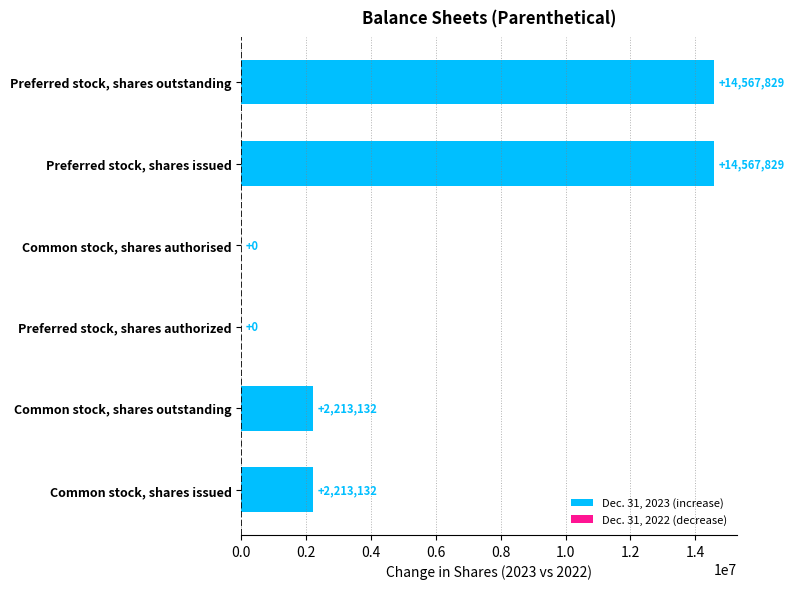

What is the sum of the values at Preferred stock, shares outstanding and Common stock, shares outstanding?

16780961